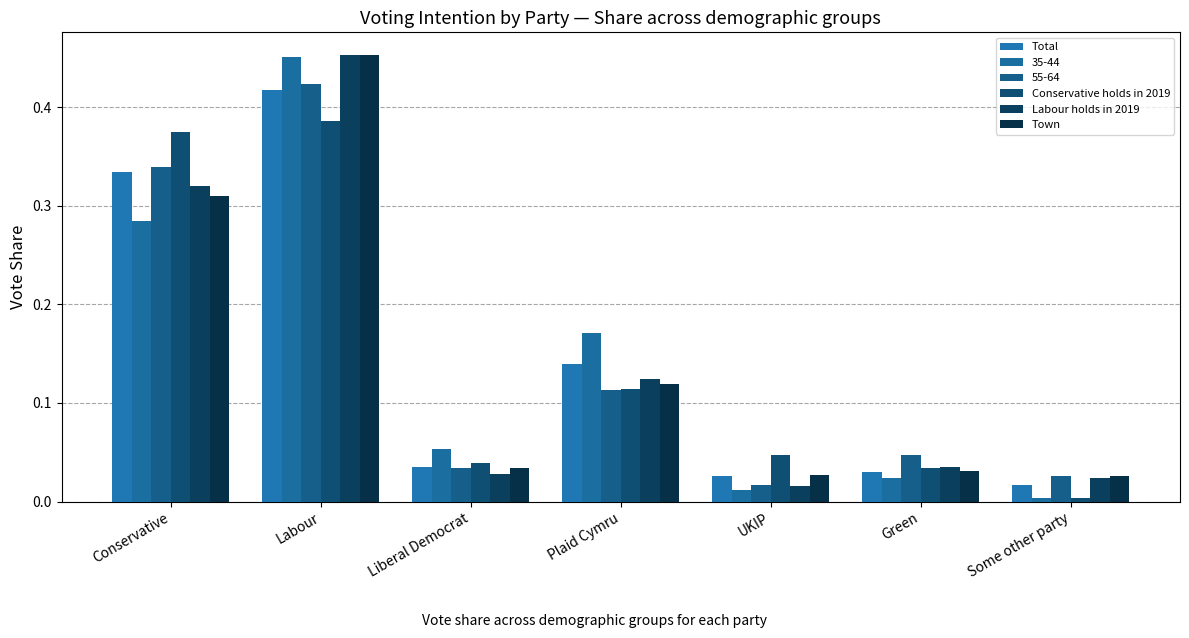

What are all the series names shown in the legend?

Total, 35-44, 55-64, Conservative holds in 2019, Labour holds in 2019, Town